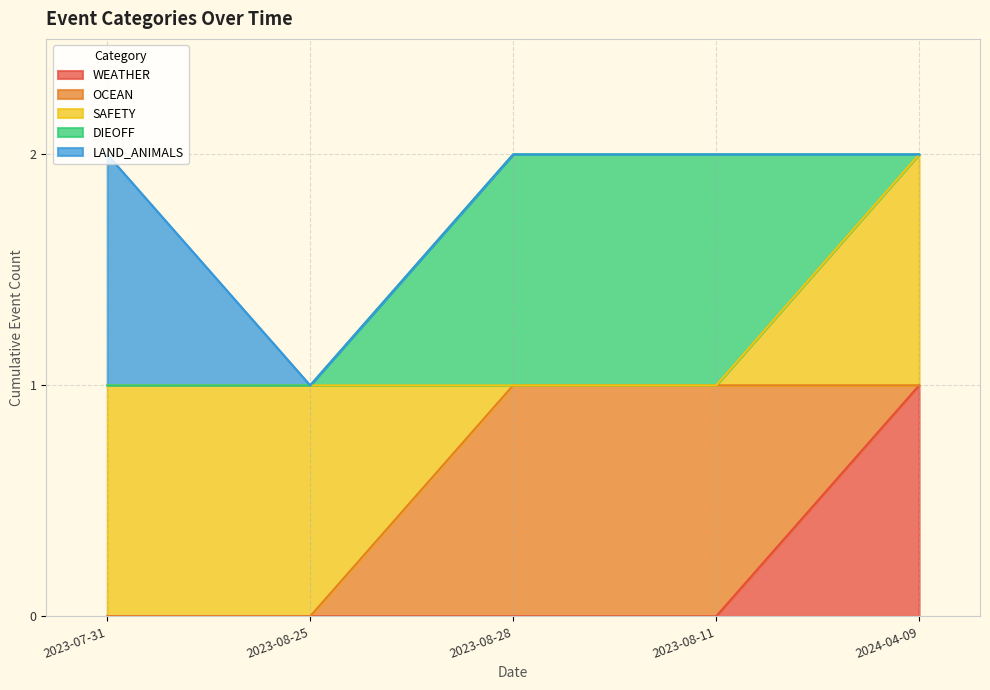

List the series in order of their peak value, lowest first.

WEATHER, OCEAN, SAFETY, DIEOFF, LAND_ANIMALS